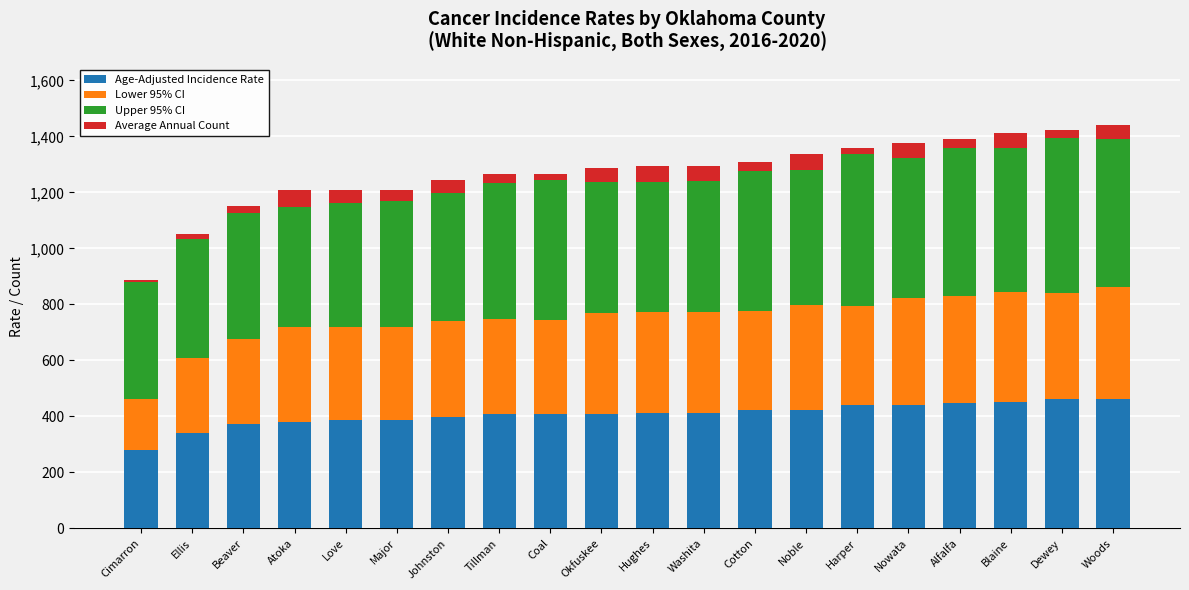

Is it true that Age-Adjusted Incidence Rate equals 273.0 at Washita?

False